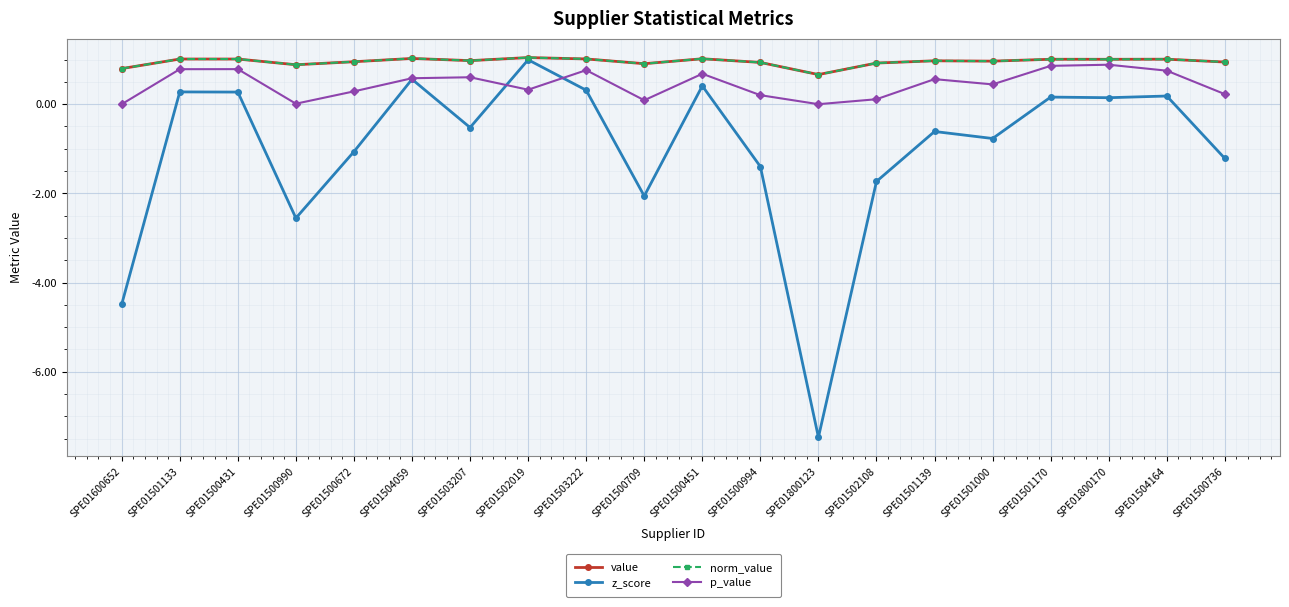

Is this an area chart (filled region under the line)?

No